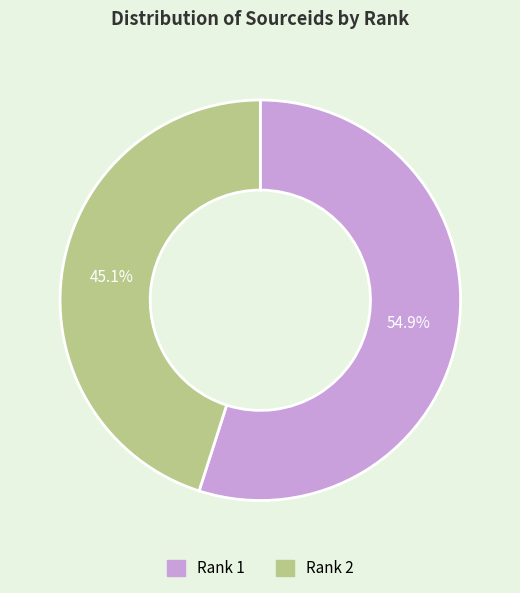

Combined, do Rank 1 and Rank 2 account for over 50%?

Yes